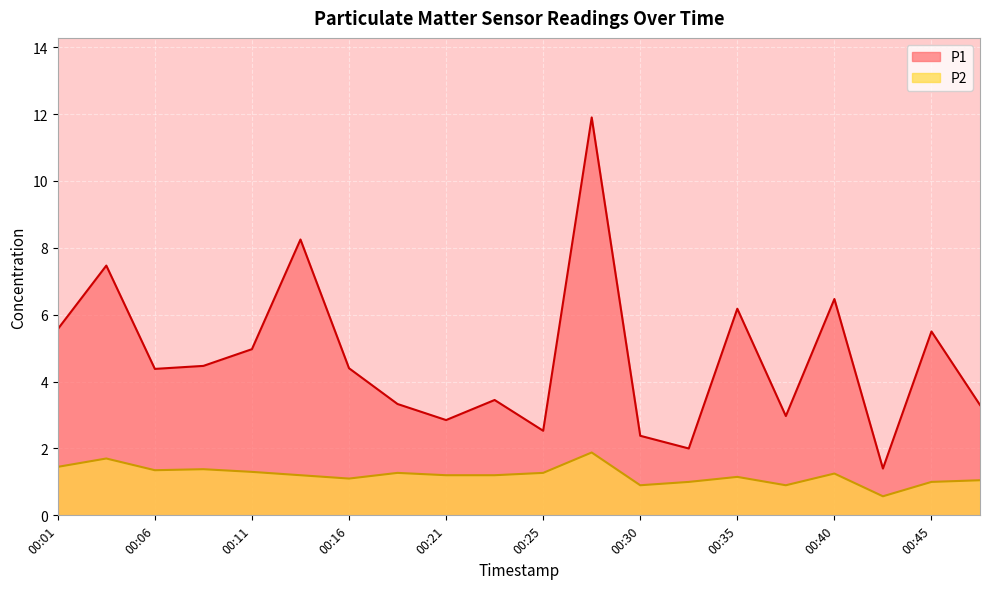

What is the minimum value shown in the chart?

0.6